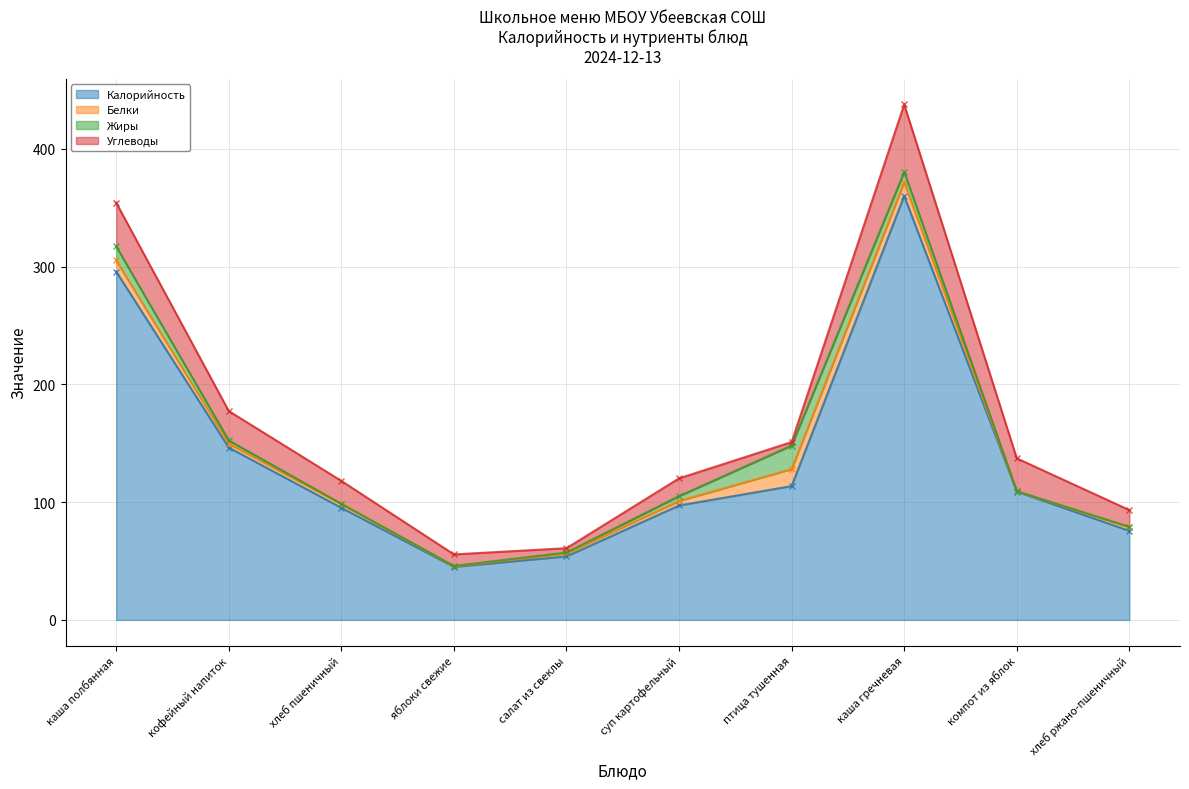

What is the highest value of the Калорийность series?

359.9